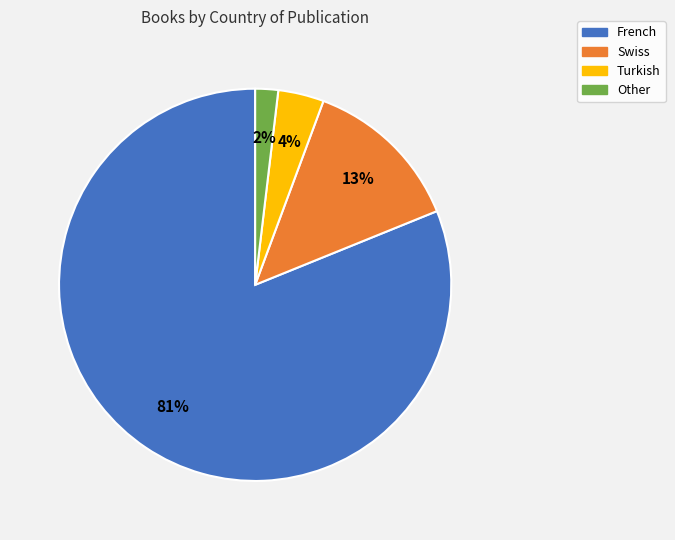

Count the number of slices in the pie.

4